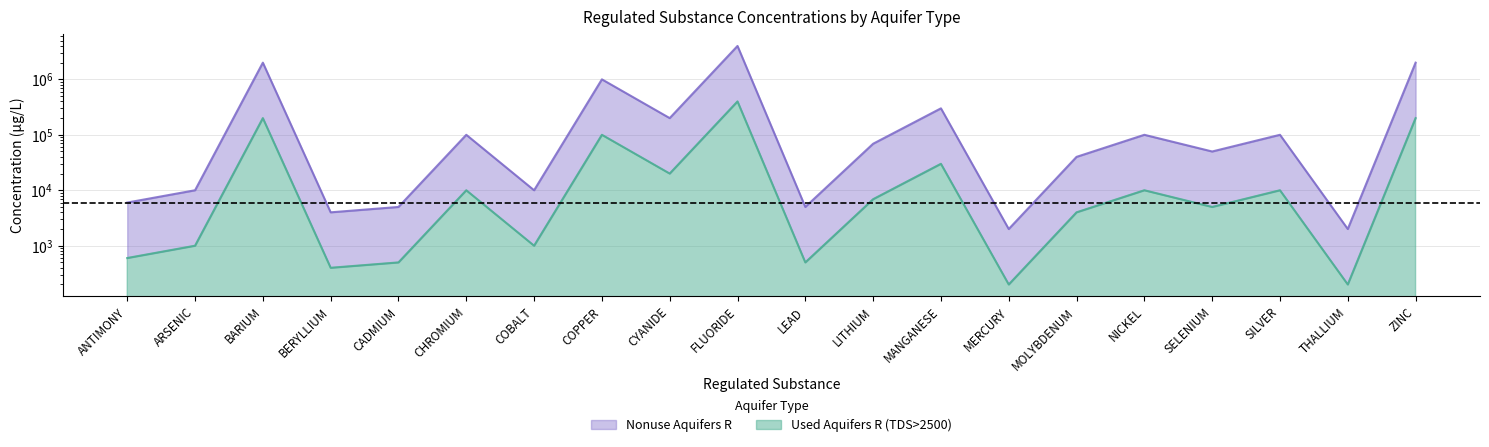

Is the value of Used Aquifers R (TDS>2500) at COBALT greater than the value of Nonuse Aquifers R at MERCURY?

No